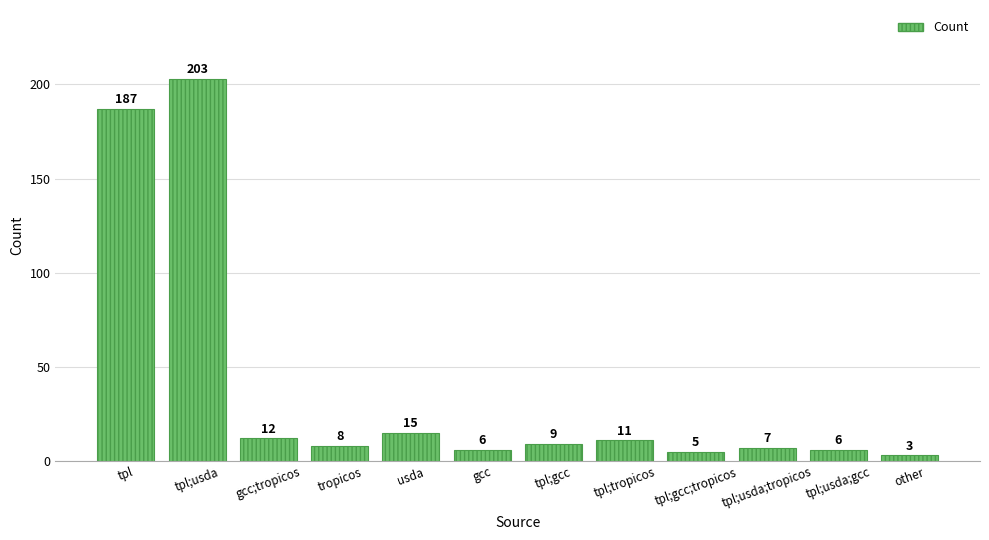

Is it true that the value at tpl;usda;gcc is 6?

True